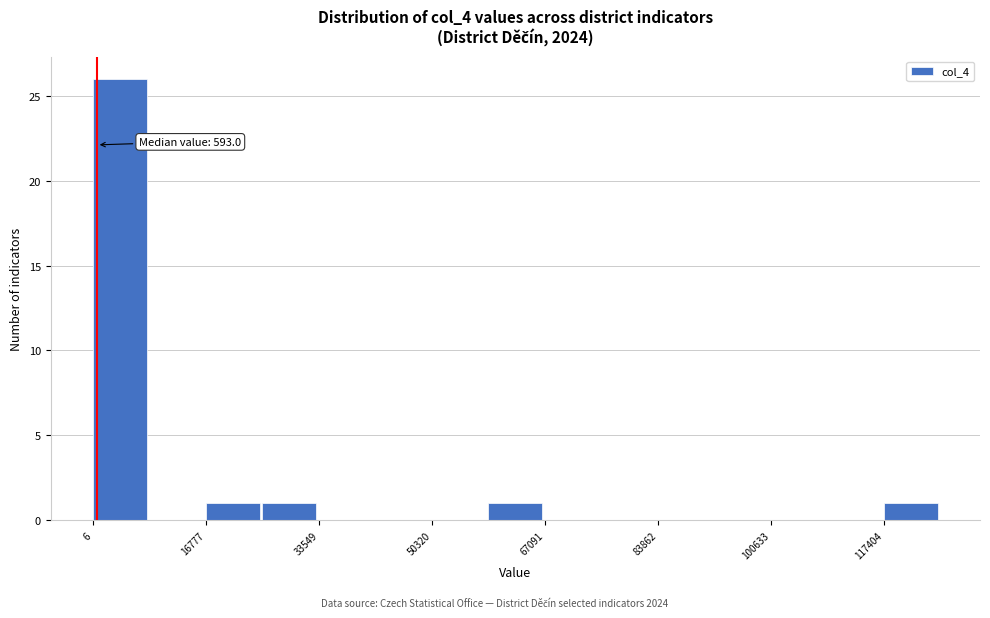

Over which range of the x-axis is the bar tallest?

0 to 8000